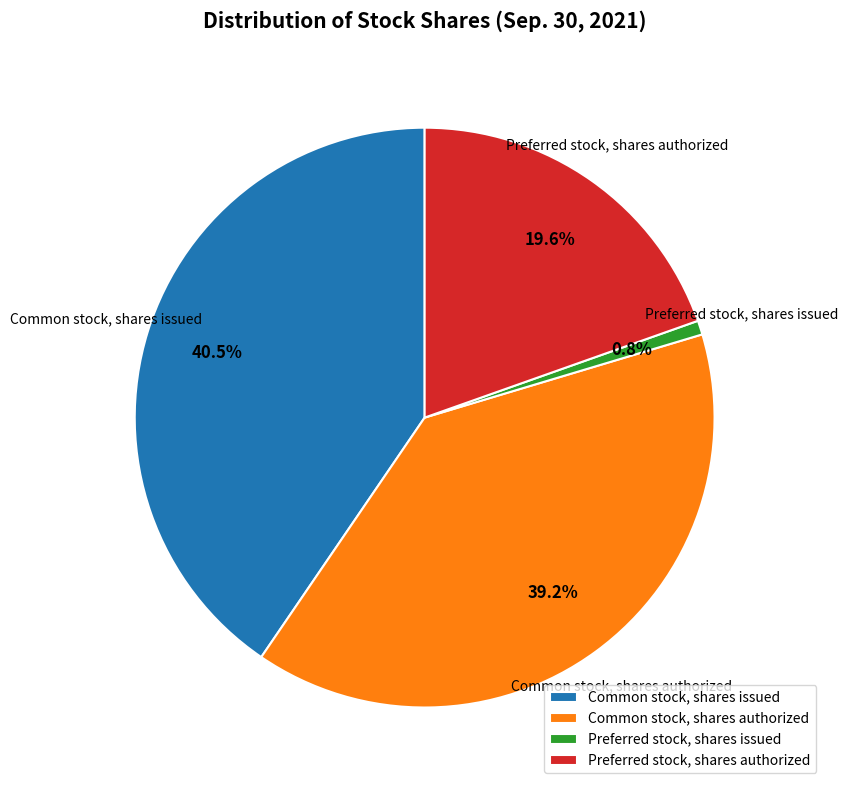

Combined, do Preferred stock, shares authorized and Common stock, shares authorized account for over 50%?

Yes